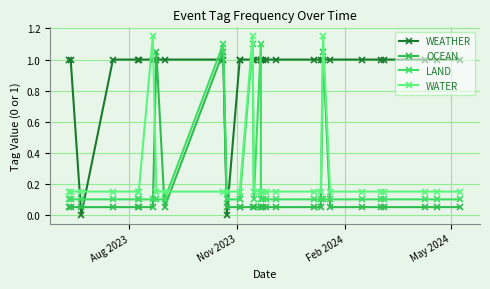

What is the greatest value displayed?

1.1